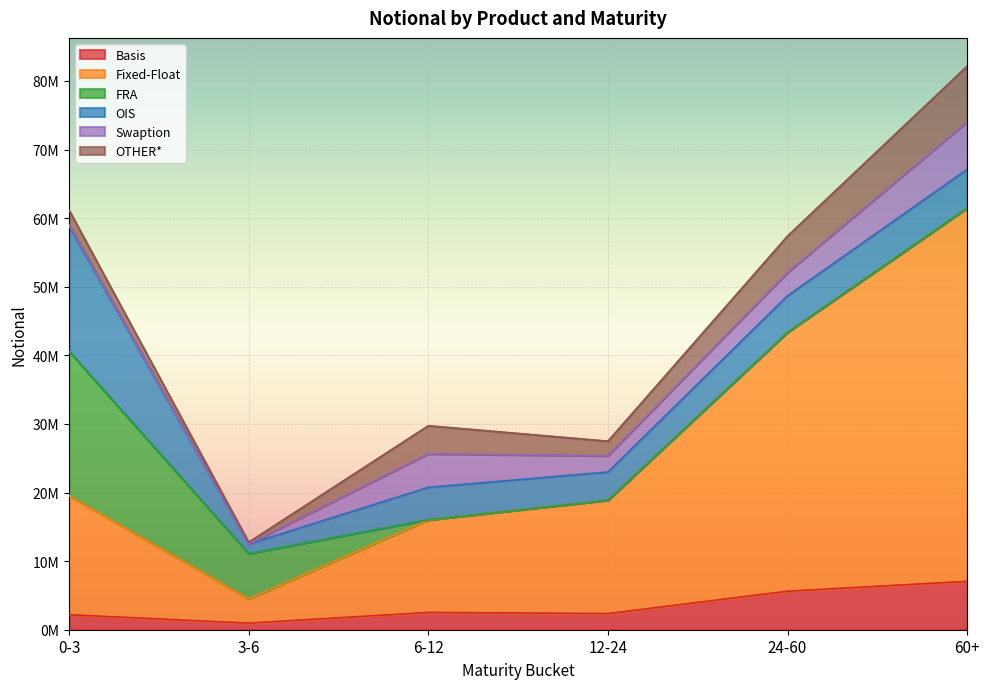

Reading left to right, extract all data points from this chart.

Basis: 0-3=2184302	3-6=953954	6-12=2519887	12-24=2351813	24-60=5612096	60+=7053609
Fixed-Float: 0-3=17356564	3-6=3557446	6-12=13483881	12-24=16539390	24-60=37752631	60+=54435179
FRA: 0-3=21061097	3-6=6592162	6-12=31643	12-24=25	24-60=2621	60+=338
OIS: 0-3=18274337	3-6=1386850	6-12=4716165	12-24=4097345	24-60=5322753	60+=5632206
Swaption: 0-3=168375	3-6=3165	6-12=4894268	12-24=2380267	24-60=3407915	60+=6936225
OTHER*: 0-3=2132274	3-6=258627	6-12=4094228	12-24=2119849	24-60=5302534	60+=8112404